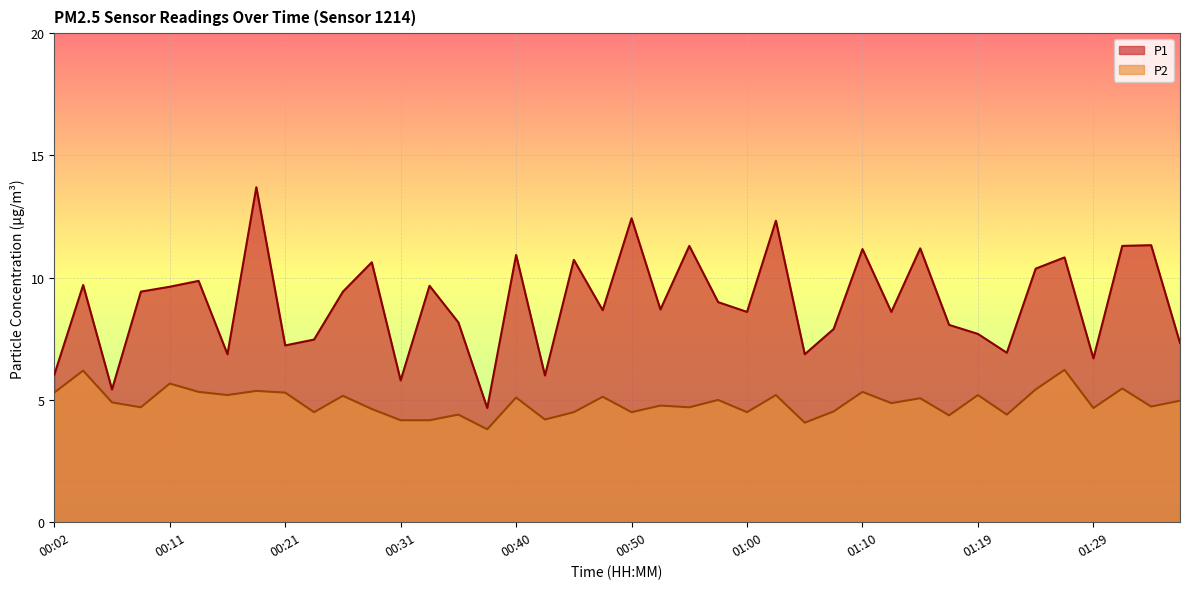

List the labels in order of P2 value, largest first.

01:27, 00:04, 00:11, 01:31, 01:24, 00:19, 00:14, 01:10, 00:02, 00:21, 00:16, 01:02, 01:19, 00:26, 00:48, 00:40, 01:14, 00:57, 01:36, 00:06, 01:12, 00:53, 01:34, 00:09, 00:55, 01:29, 00:28, 01:07, 00:23, 00:45, 00:50, 01:00, 00:35, 01:22, 01:17, 00:43, 00:31, 00:33, 01:05, 00:38